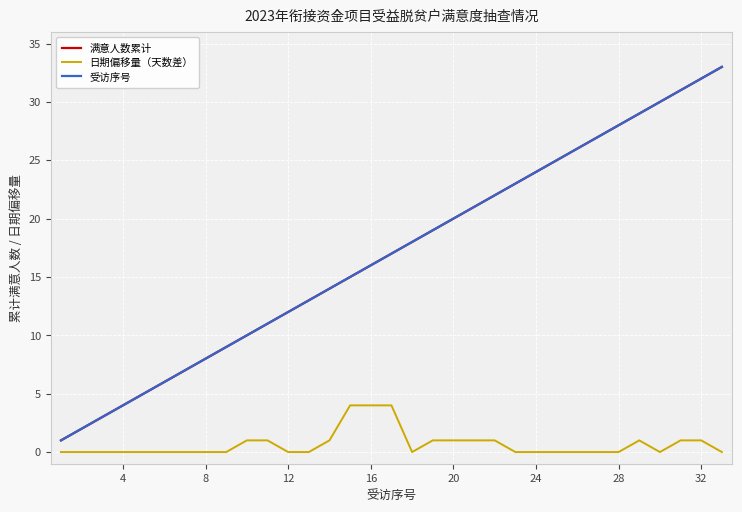

True or false: 满意人数累计 and 受访序号 cross at least once.

False